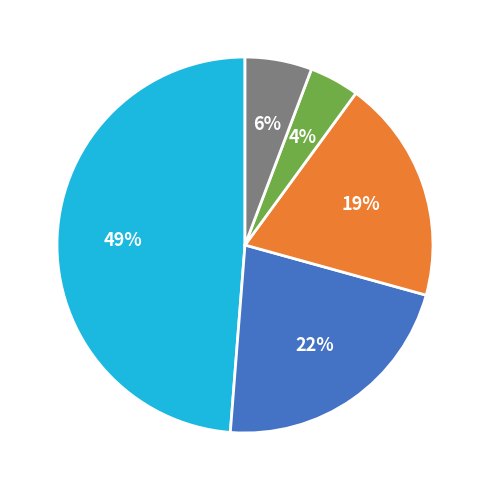

To the nearest percent, what is the average slice percentage?

20%